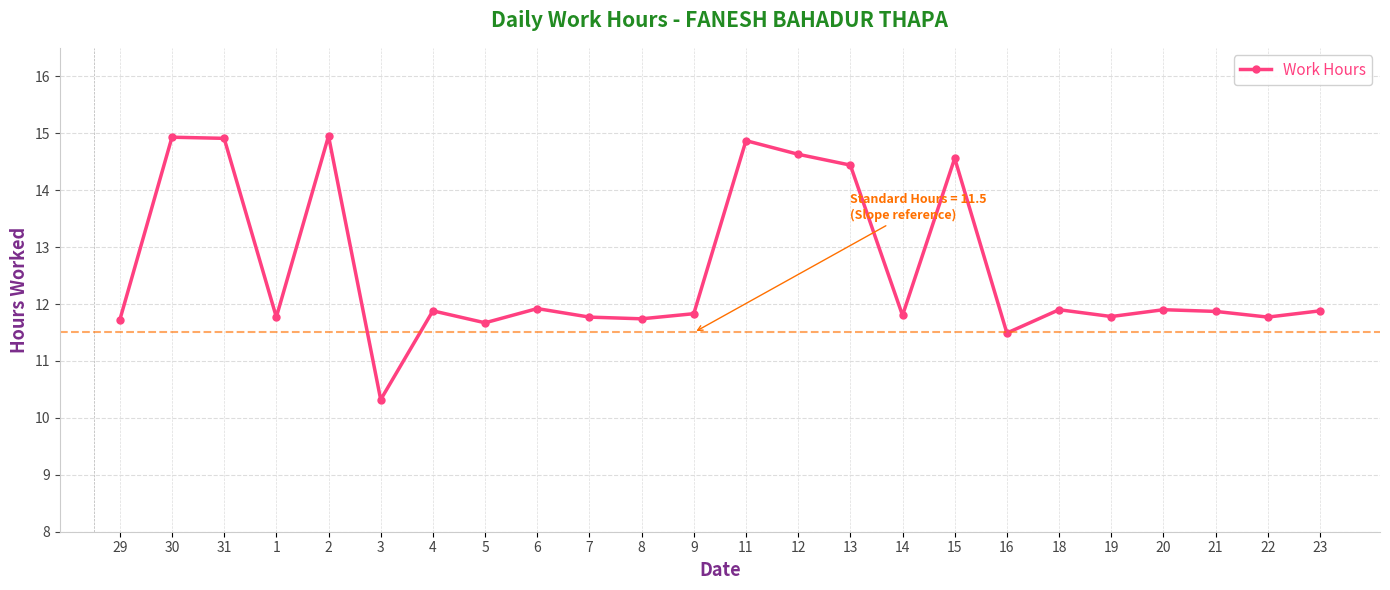

What is the label of the 23rd point from the right?

30